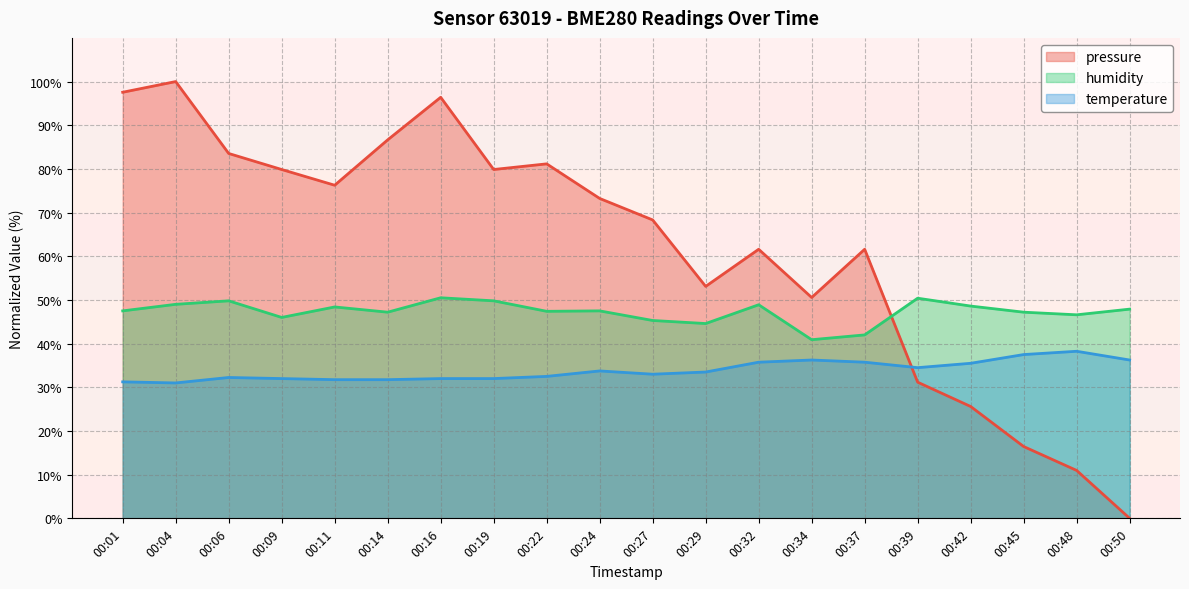

Where is the first local minimum for humidity?

00:09